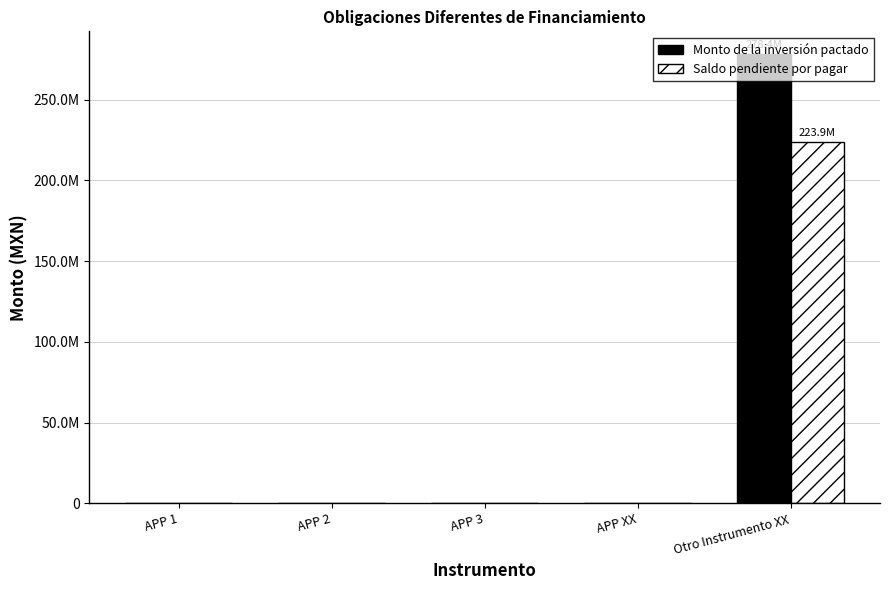

The Monto de la inversión pactado series shows -94683057.7 at APP 2. True or false?

False